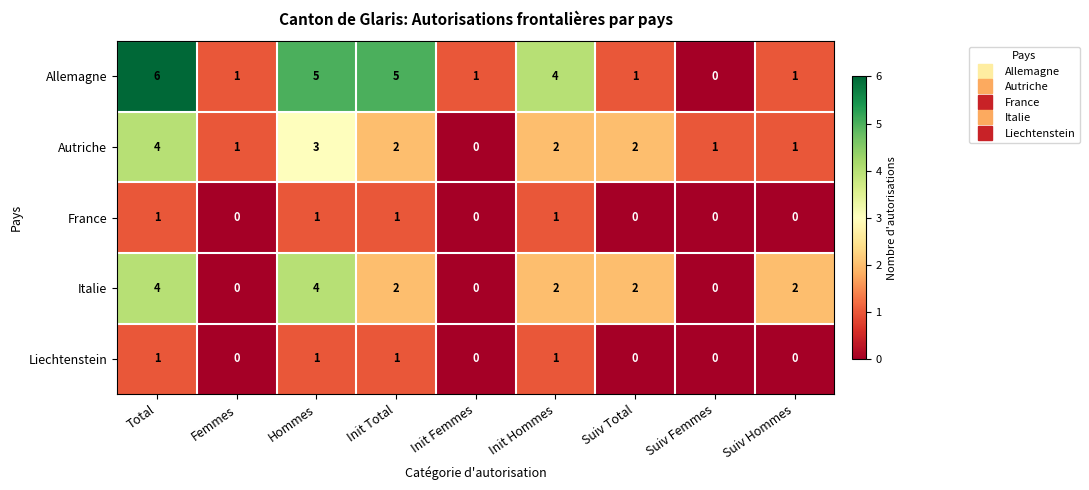

How many Italie values are between 0 and 2?

7